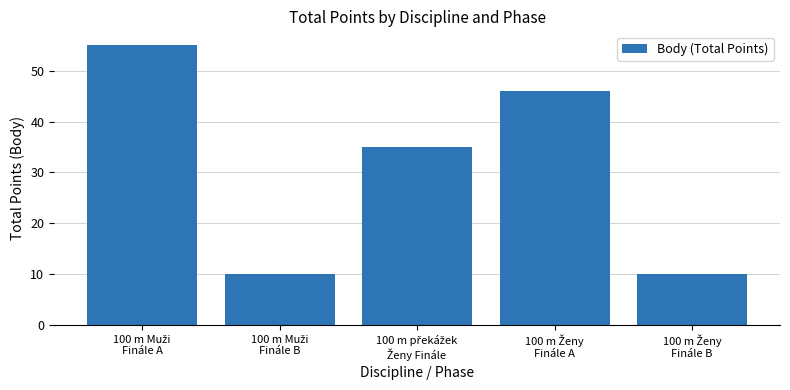

What is the difference between the maximum and minimum values?

45